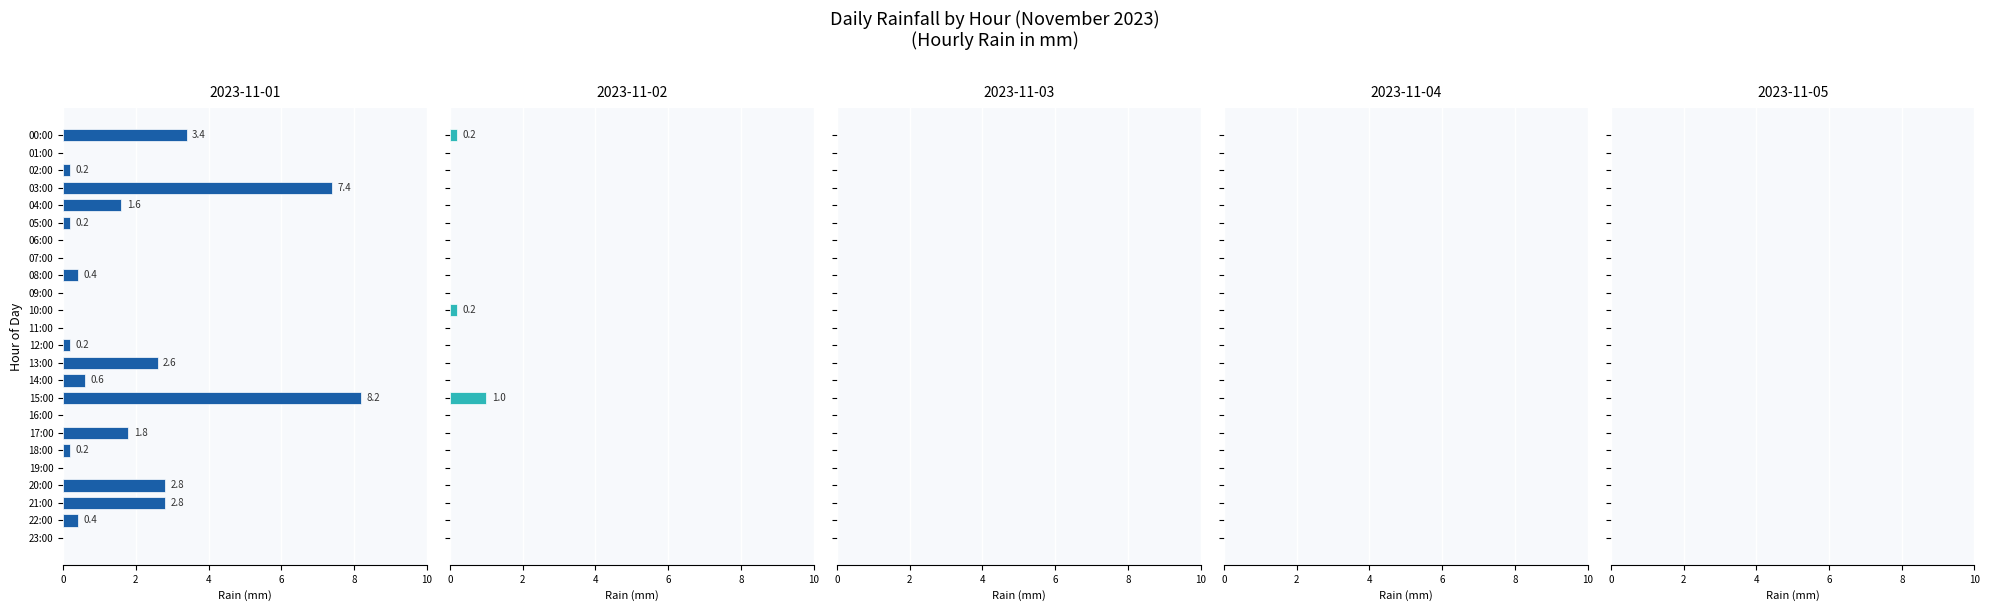

List the labels in order of 2023-11-03 value, smallest first.

00:00, 01:00, 02:00, 03:00, 04:00, 05:00, 06:00, 07:00, 08:00, 09:00, 10:00, 11:00, 12:00, 13:00, 14:00, 15:00, 16:00, 17:00, 18:00, 19:00, 20:00, 21:00, 22:00, 23:00